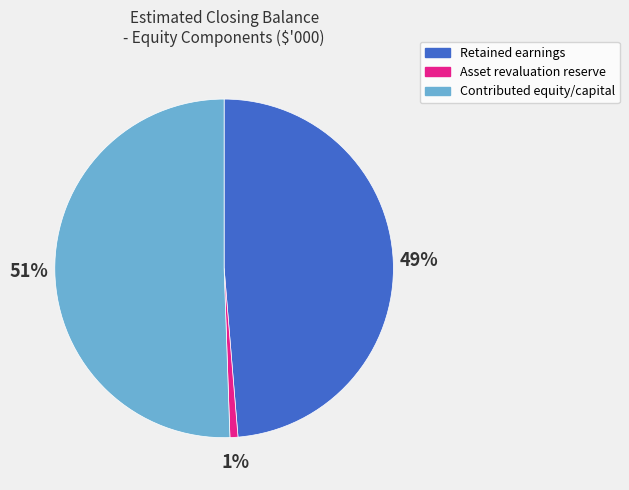

True or false: Retained earnings accounts for 36% of the total.

False